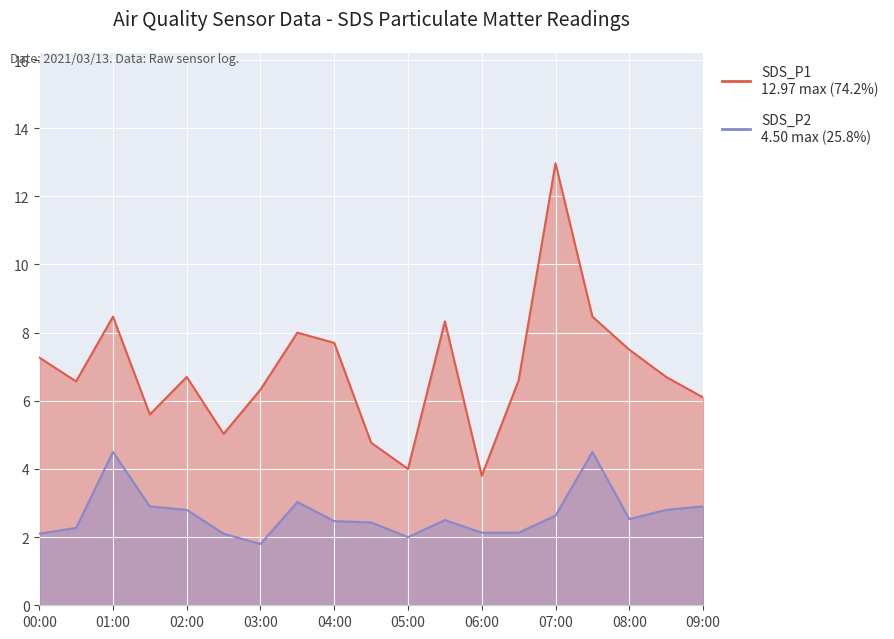

Where is the first local maximum for SDS_P1?

01:00